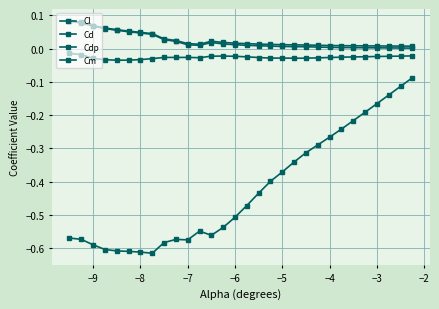

Does the chart have visible grid lines?

Yes